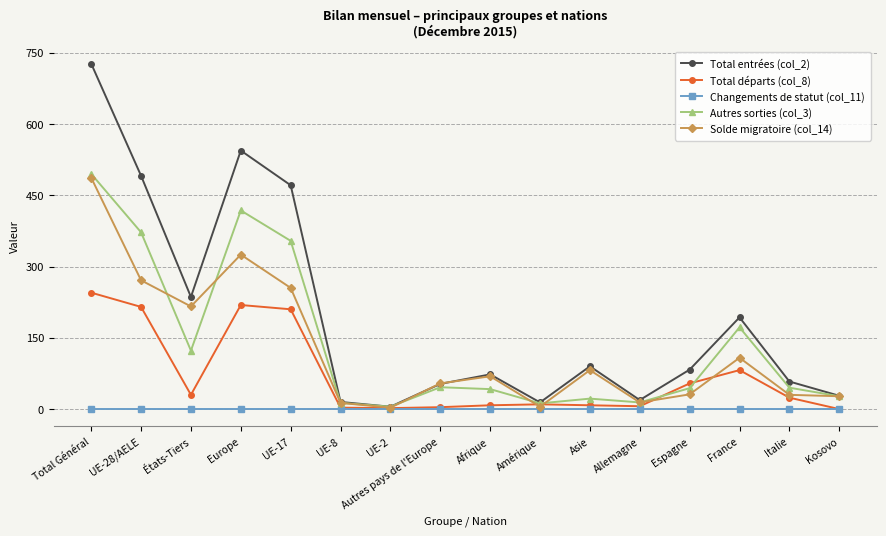

Which label corresponds to the largest value in the chart?

Total Général